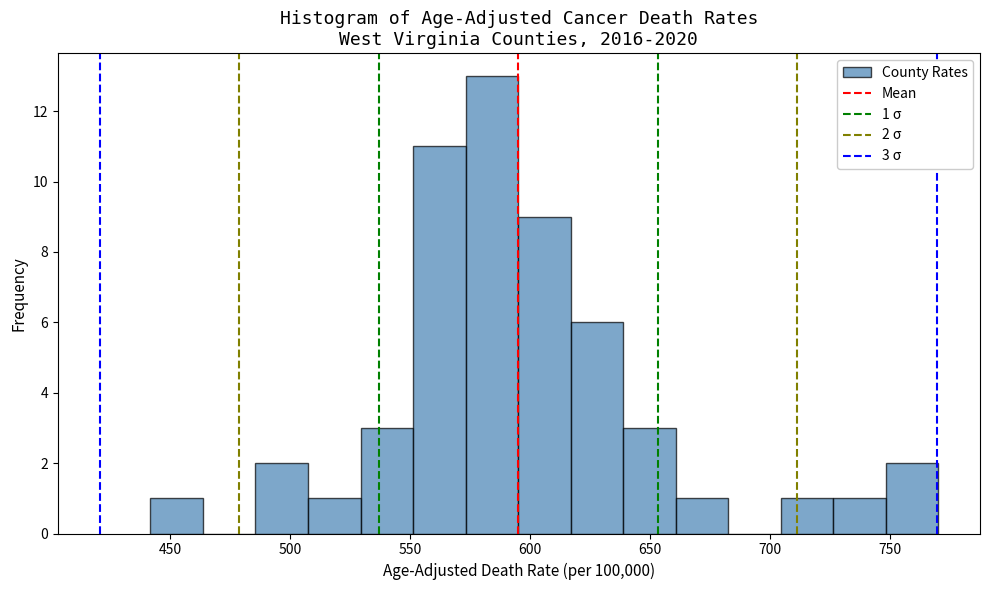

Which range on the x-axis has the tallest bar?

575 to 595